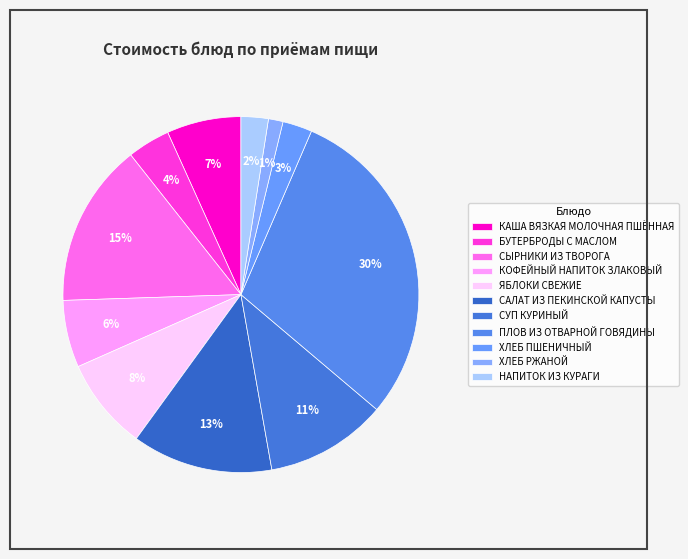

How much of the chart is everything except СУП КУРИНЫЙ?

89.0%